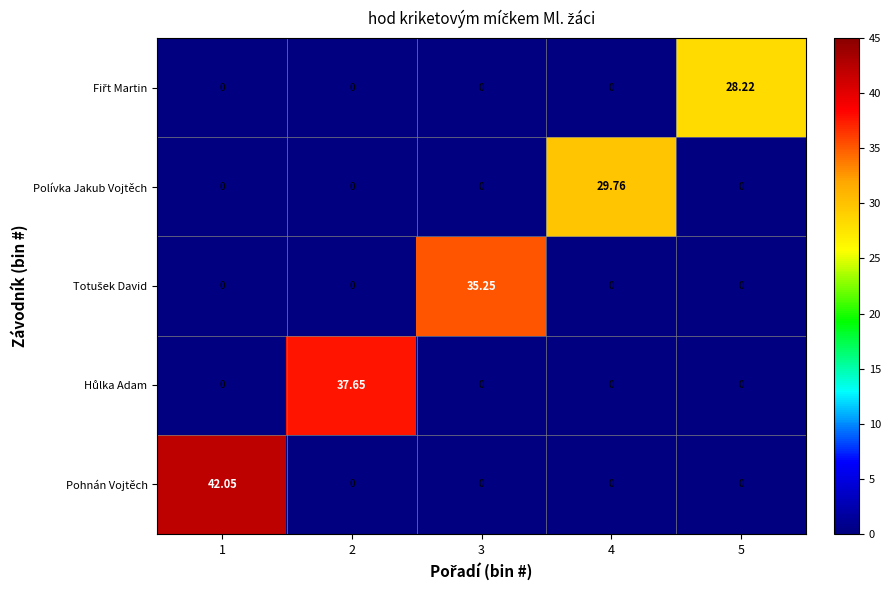

Which series has the largest range (max minus min)?

Pohnán Vojtěch